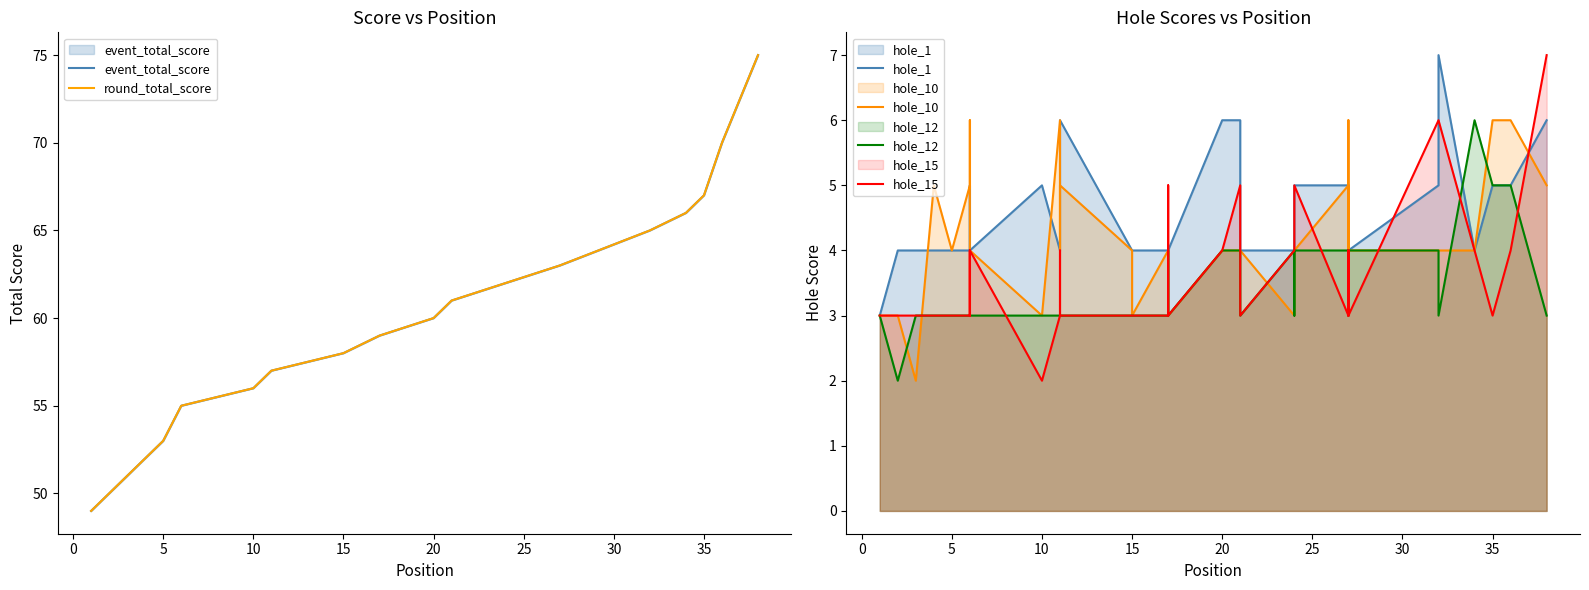

In hole_1, how many points are lower than both neighbors (excluding endpoints)?

2